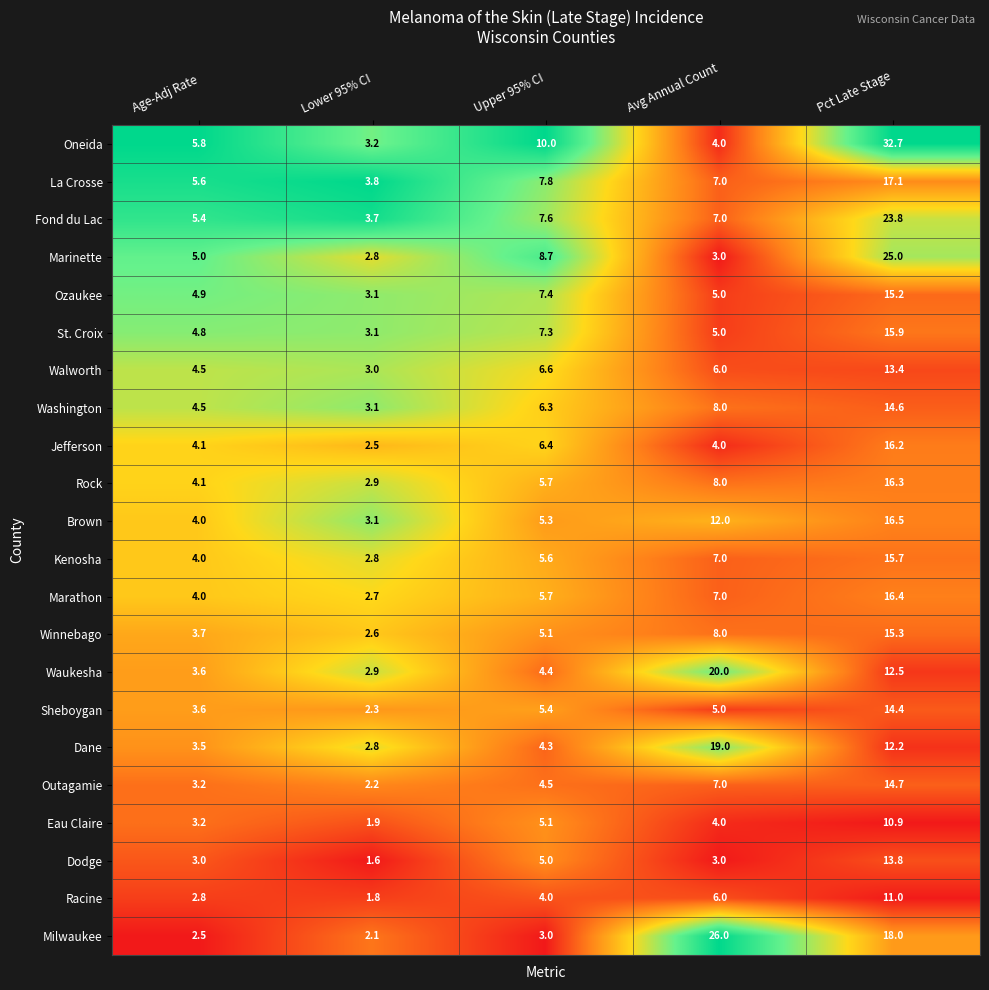

Between Lower 95% CI and Avg Annual Count, which series saw the biggest shift?

Milwaukee